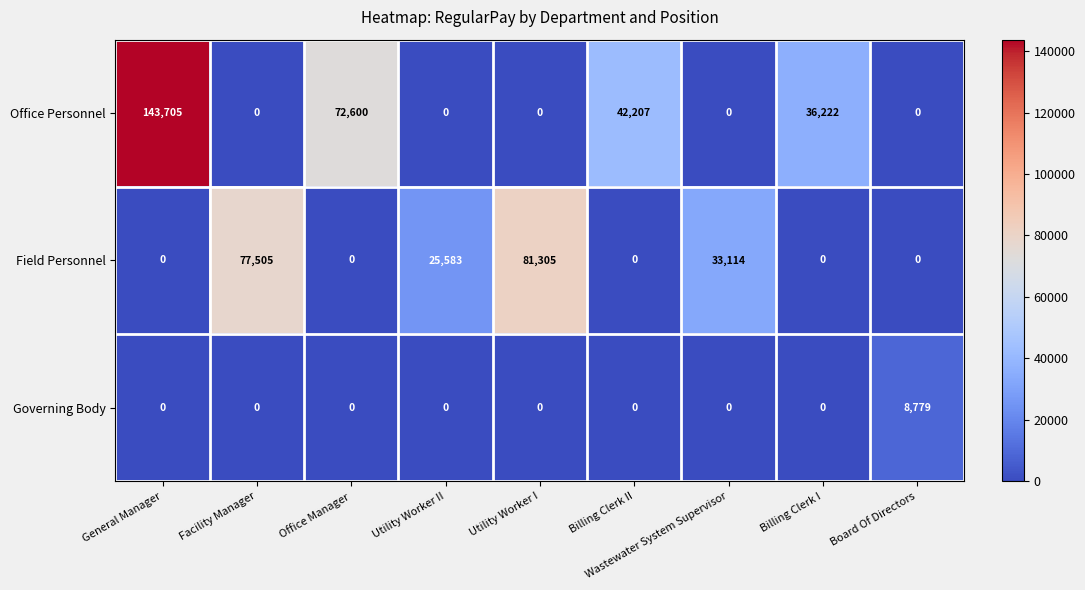

Which series has the largest range (max minus min)?

Office Personnel